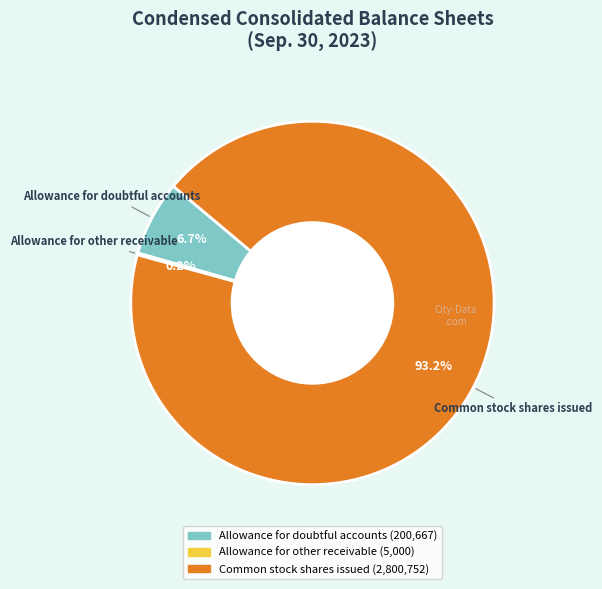

Combined, what portion of the pie is Common stock shares issued and Allowance for doubtful accounts?

99.8%